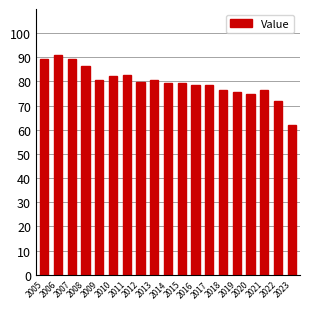

Which label corresponds to the smallest value in the chart?

2023